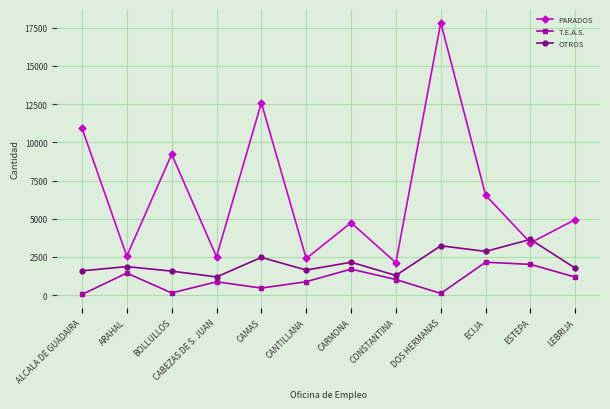

Which category has the highest value in the OTROS series?

ESTEPA